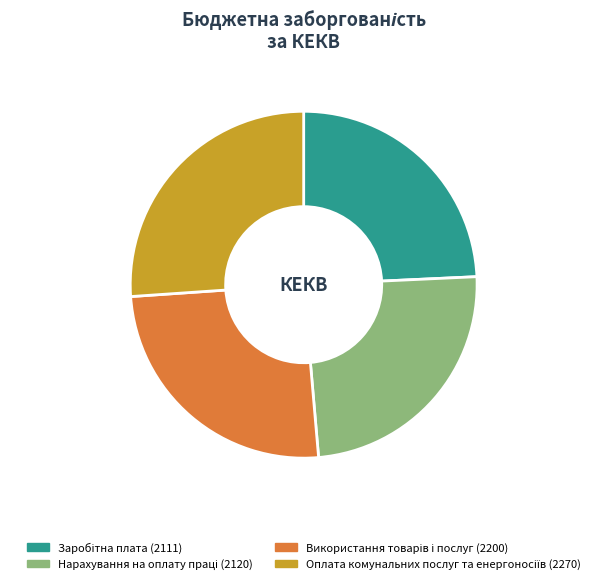

Is there any slice that represents more than half of the pie?

No